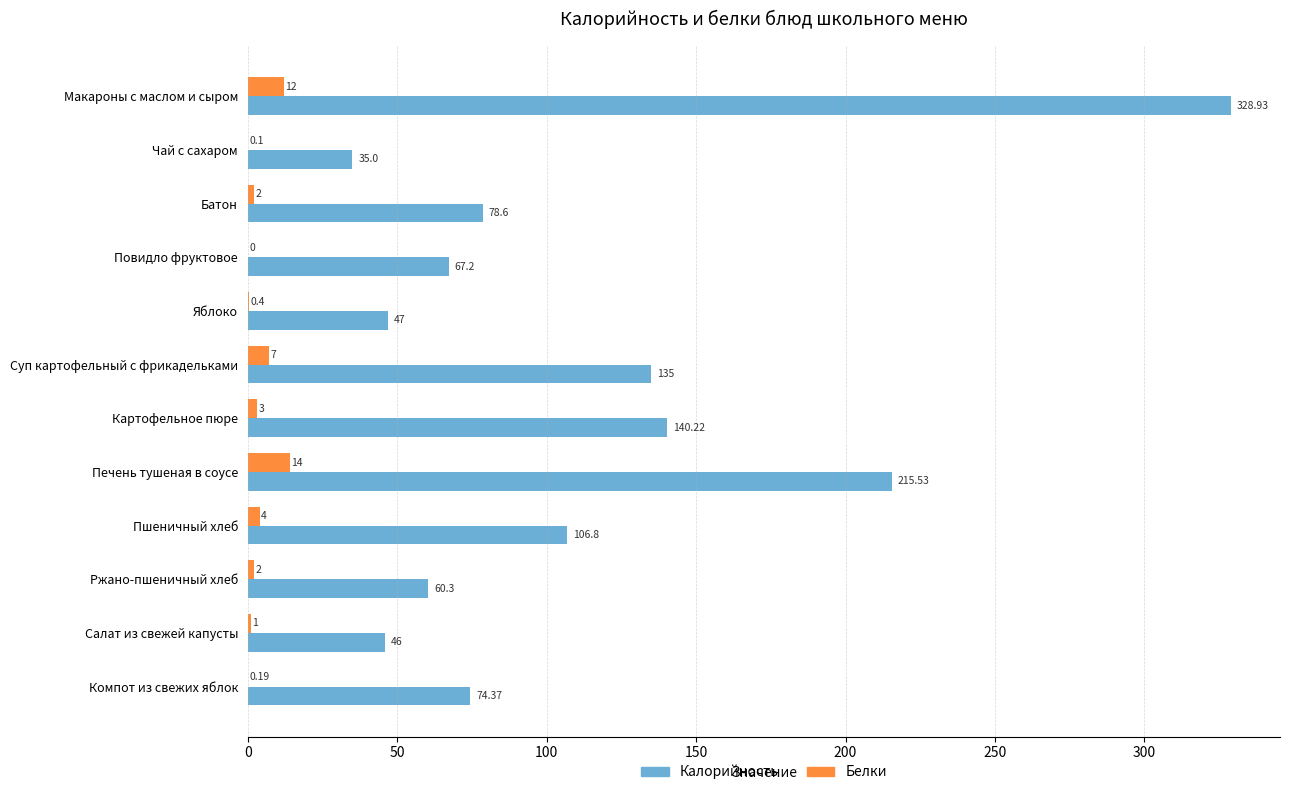

Which series changed the most between Яблоко and Ржано-пшеничный хлеб?

Калорийность